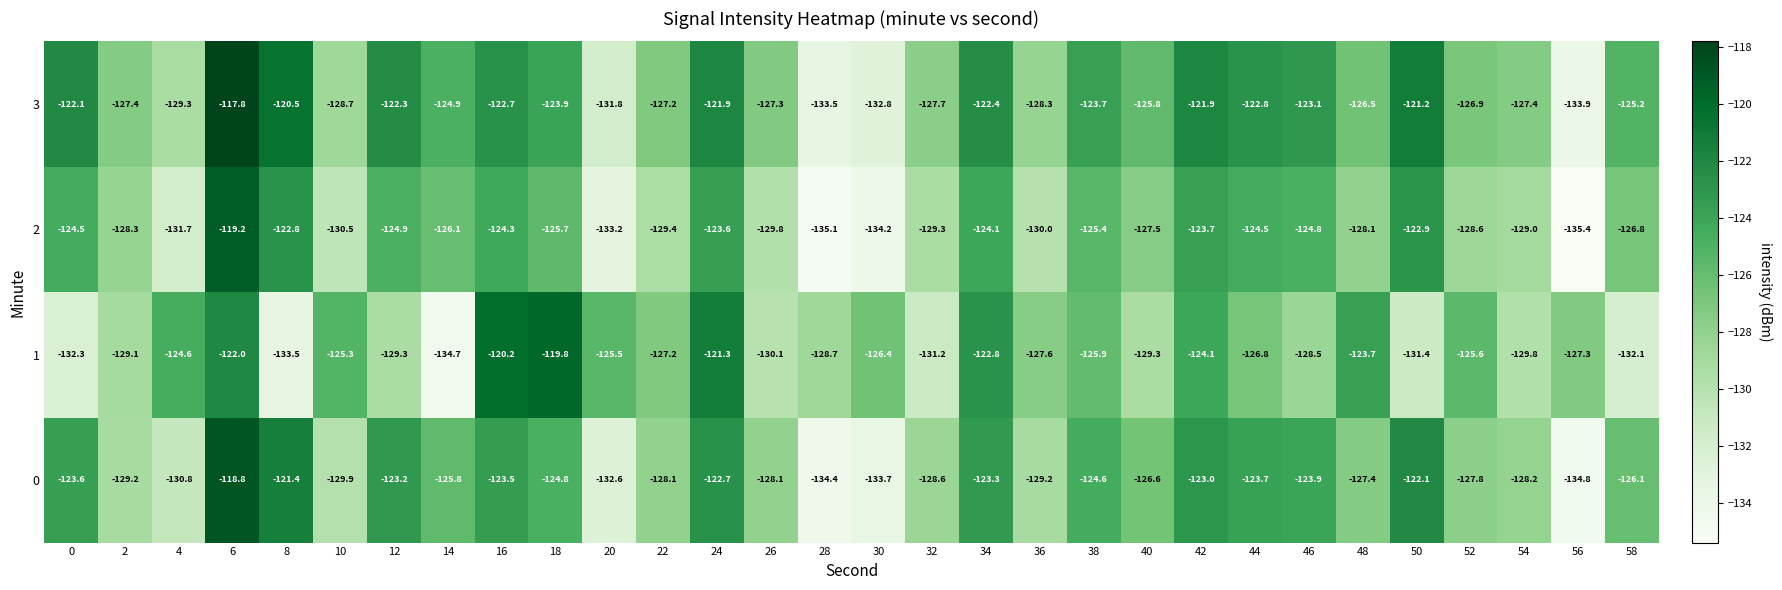

What is the sum of the 0 values at 48 and 30?

-261.1